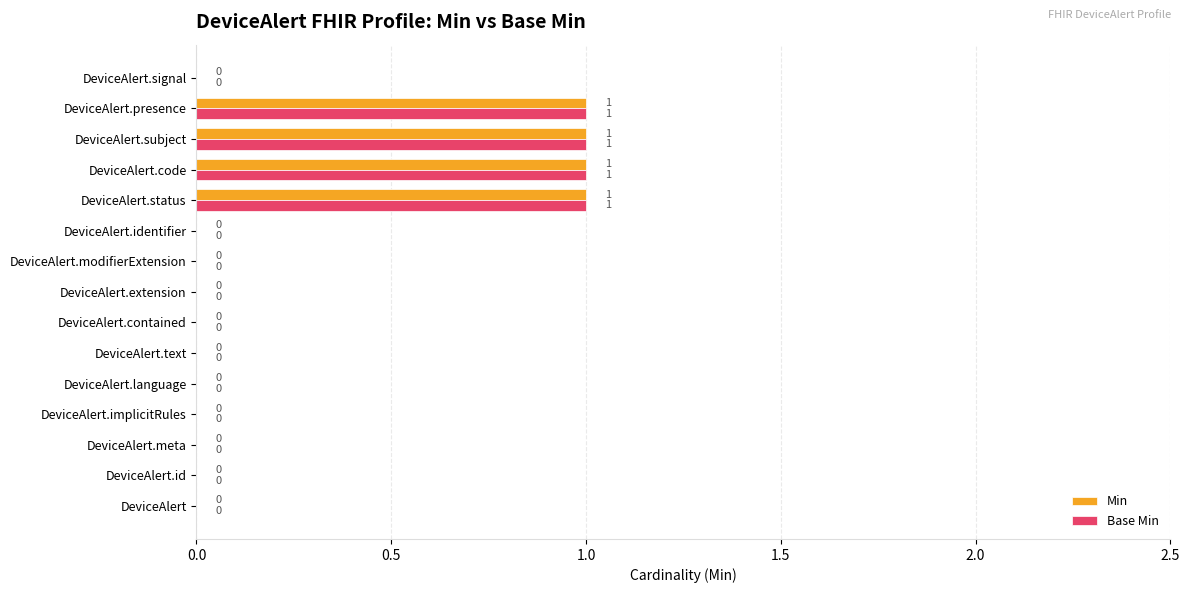

How many data points does each series have?

15